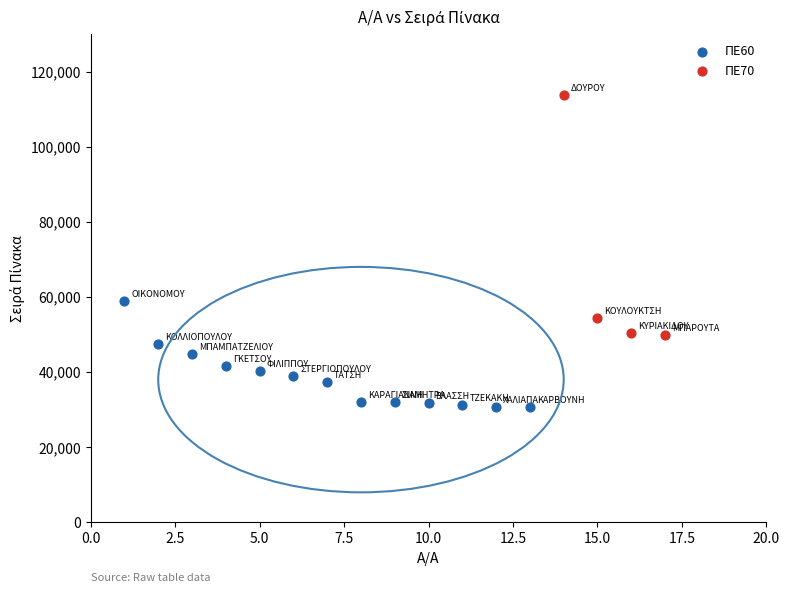

Which series contains the highest Y value?

ΠΕ70